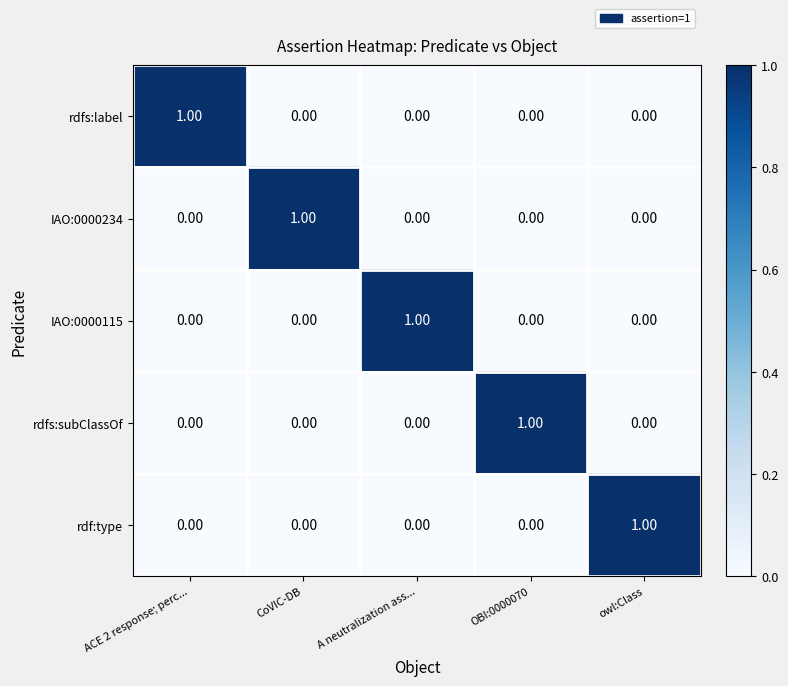

Which category has the highest value in the rdf:type series?

owl:Class